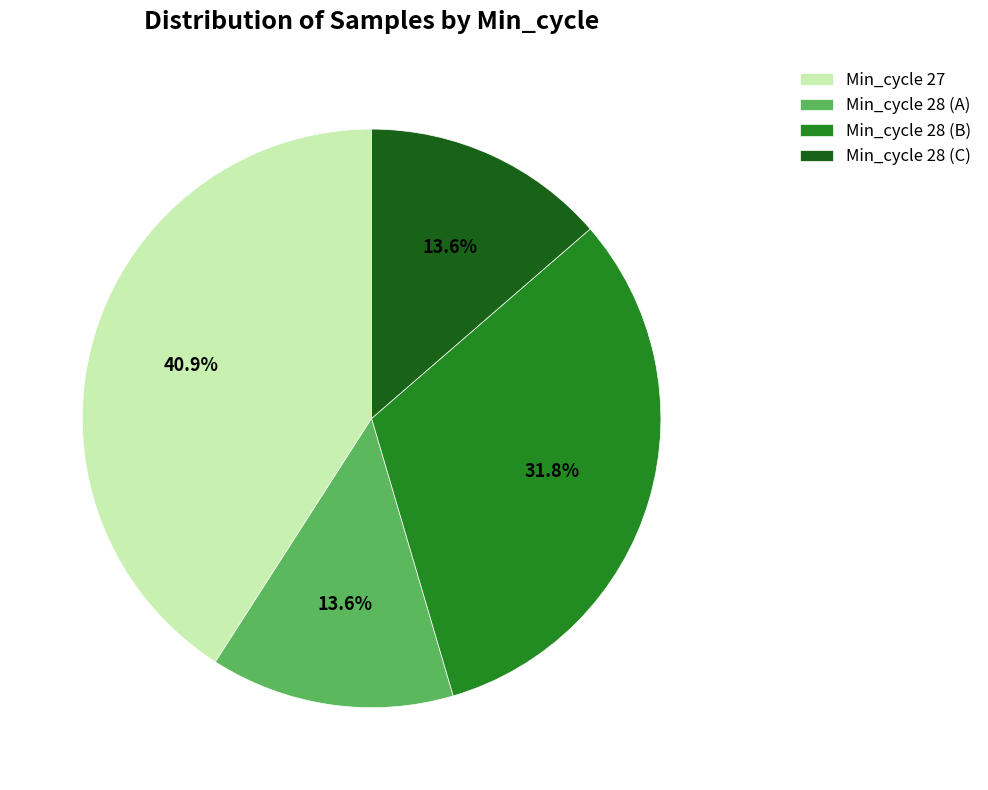

Which has a higher value, Min_cycle 27 or Min_cycle 28 (C)?

Min_cycle 27